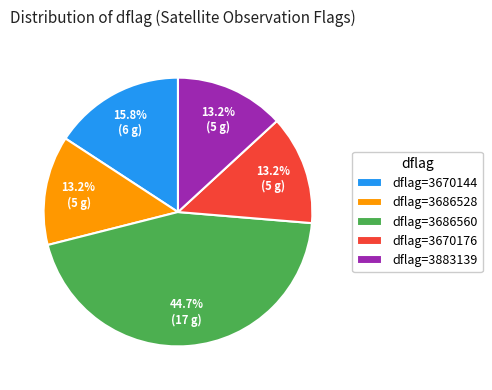

Which slice is the largest?

dflag=3686560